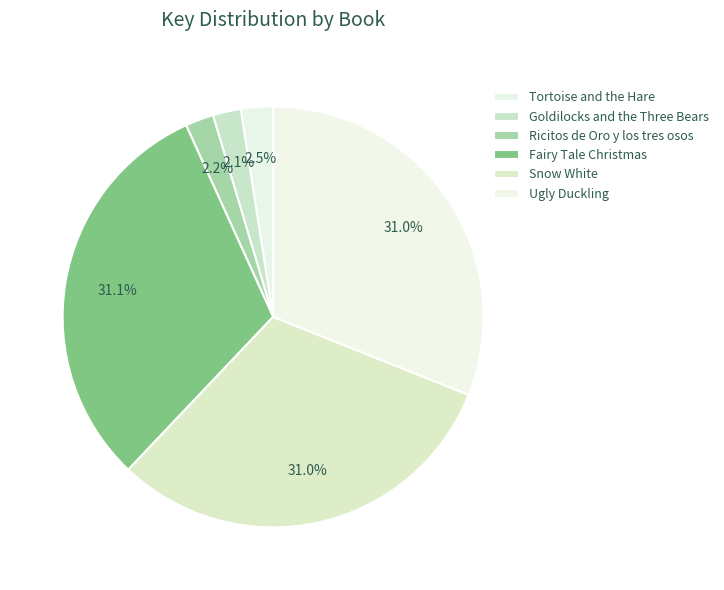

Which slice is the smallest?

Goldilocks and the Three Bears